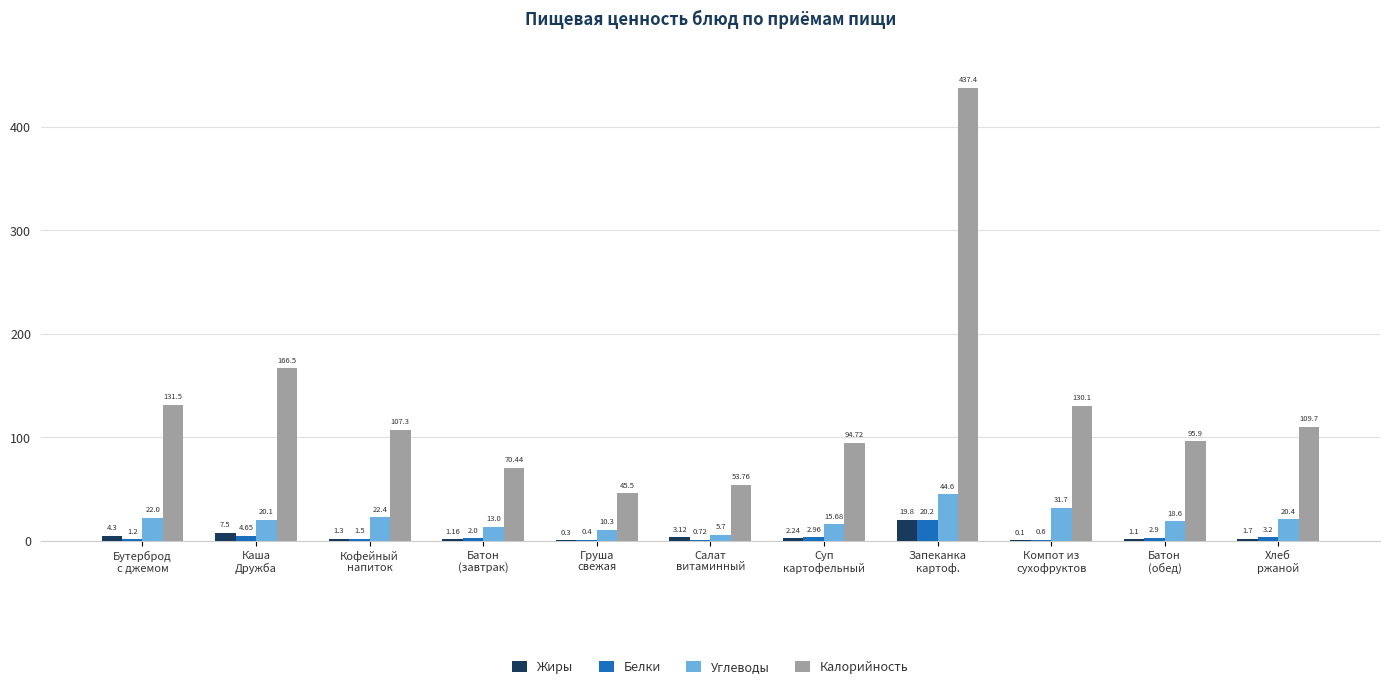

Where is Белки nearest to the value 10?

Каша
Дружба